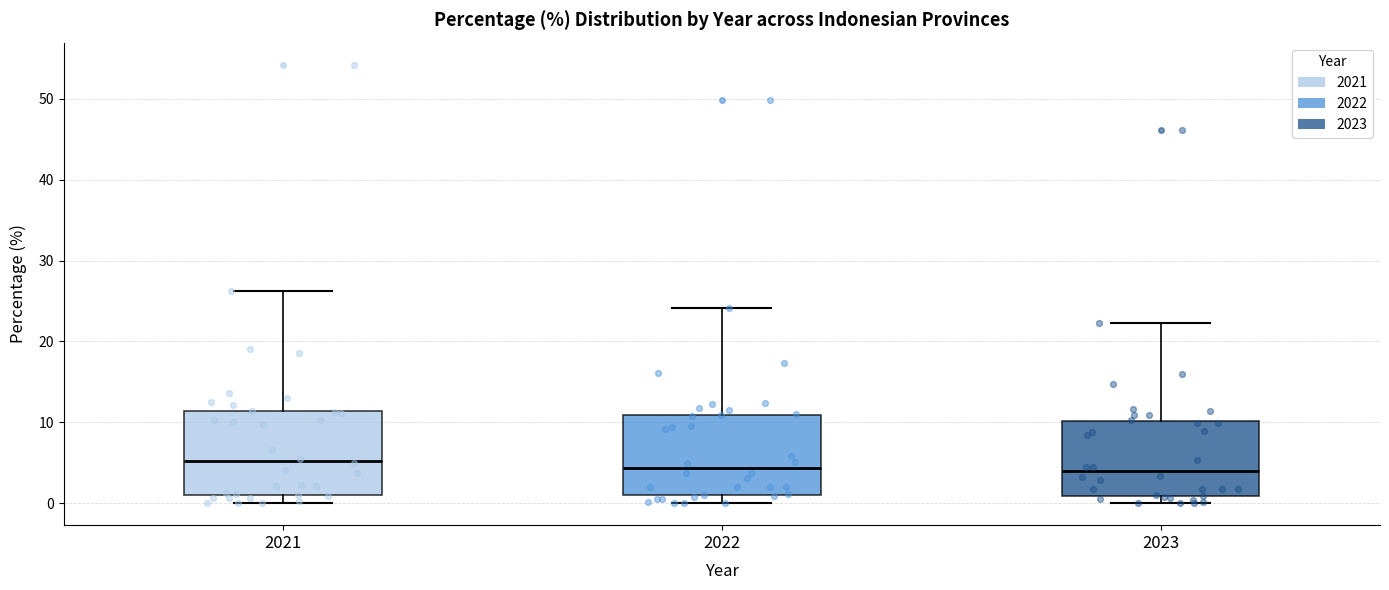

Reading left to right, read every box against the y-axis: the position of its median line, the range the box covers, and the ends of its whiskers. The values are not printed on the chart, so give them approximately, as read against the axis.

2021: median 5, box 1 to 11, whiskers 0 to 26
2022: median 4, box 1 to 11, whiskers 0 to 24
2023: median 4, box 1 to 10, whiskers 0 to 22